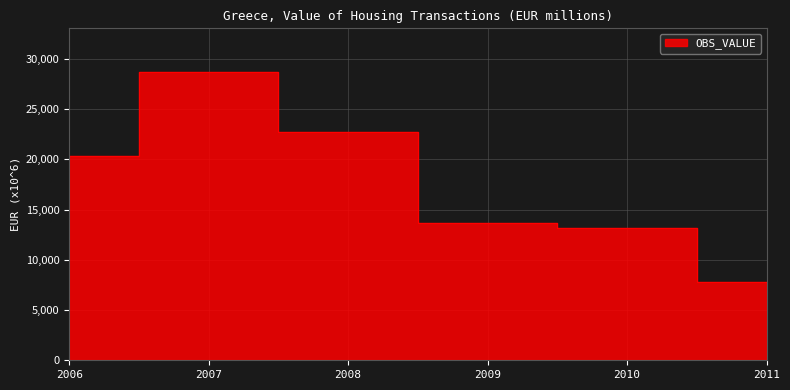

What is the minimum value shown in the chart?

7778.9